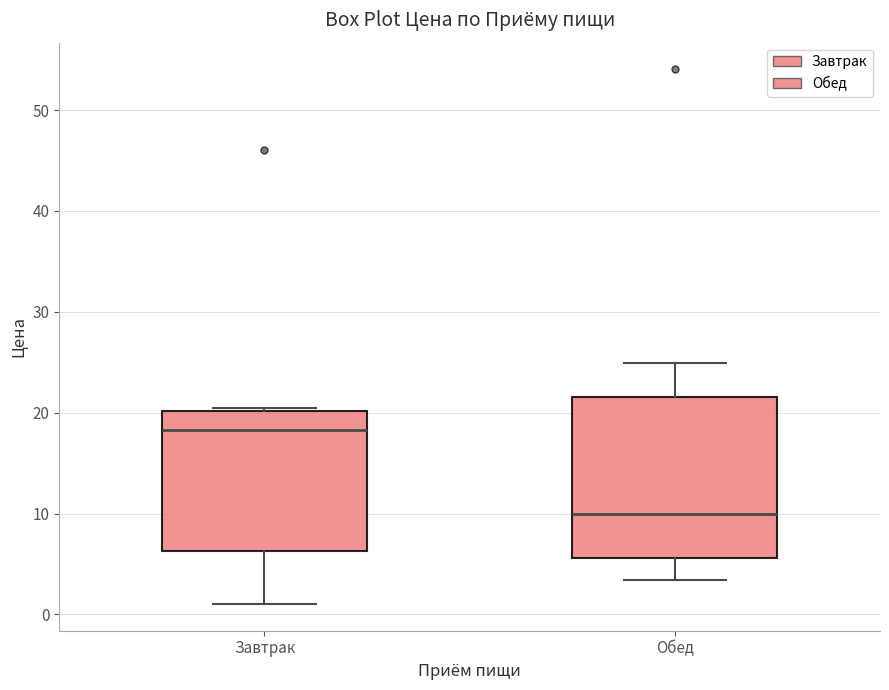

Reading left to right, read every box against the y-axis: the position of its median line, the range the box covers, and the ends of its whiskers. The values are not printed on the chart, so give them approximately, as read against the axis.

Завтрак: median 18, box 6 to 20, whiskers 1 to 21
Обед: median 10, box 6 to 22, whiskers 3 to 25